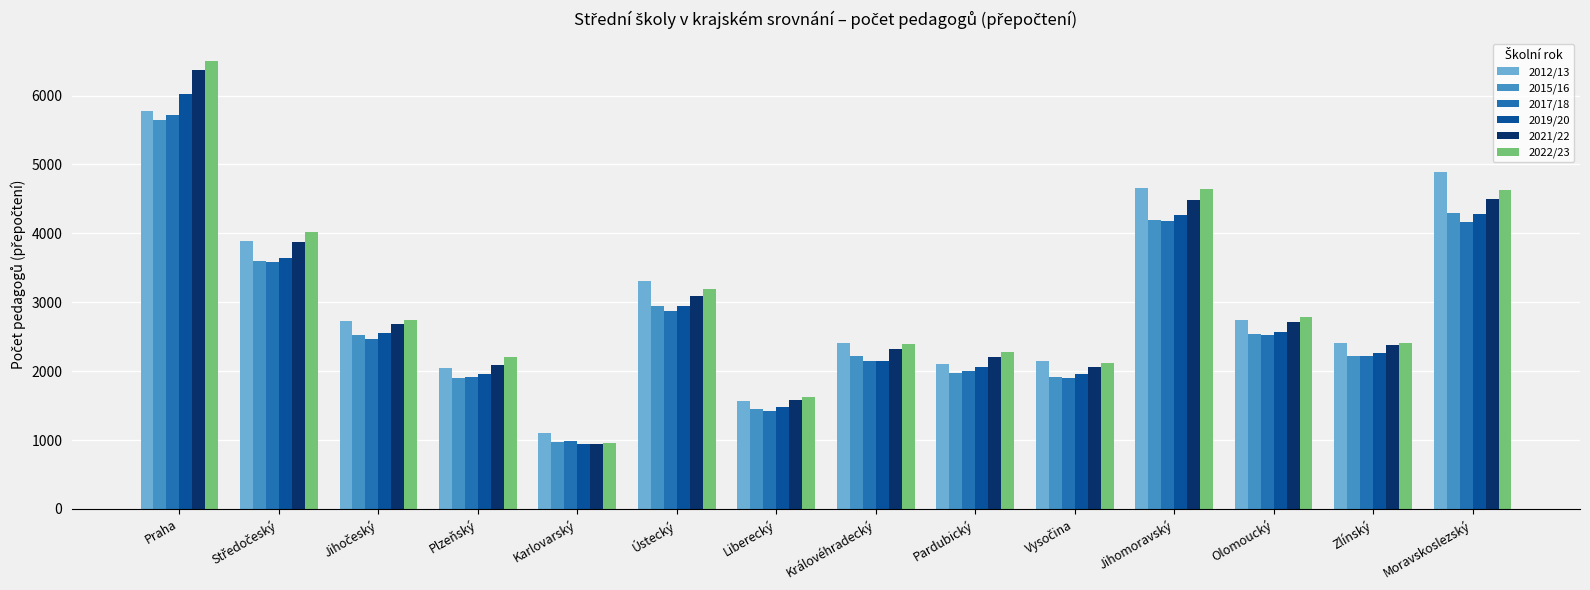

What are all the series names shown in the legend?

2012/13, 2015/16, 2017/18, 2019/20, 2021/22, 2022/23